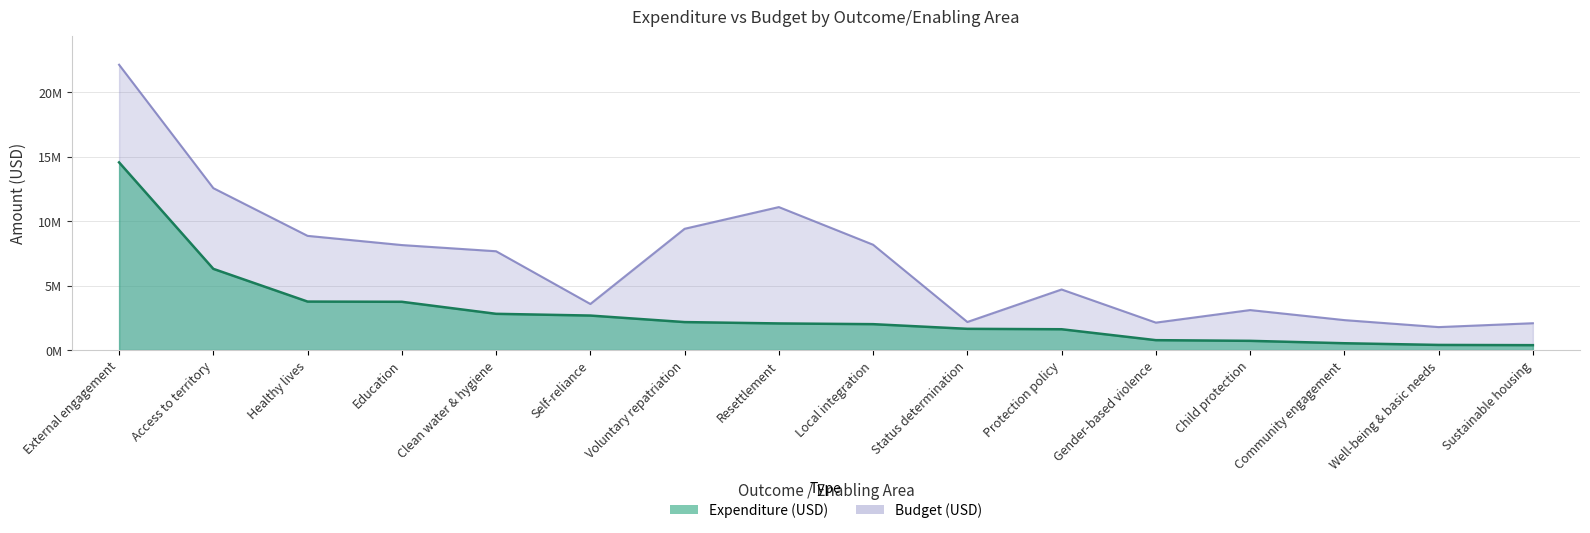

What is the label of the 10th point from the left?

Status determination